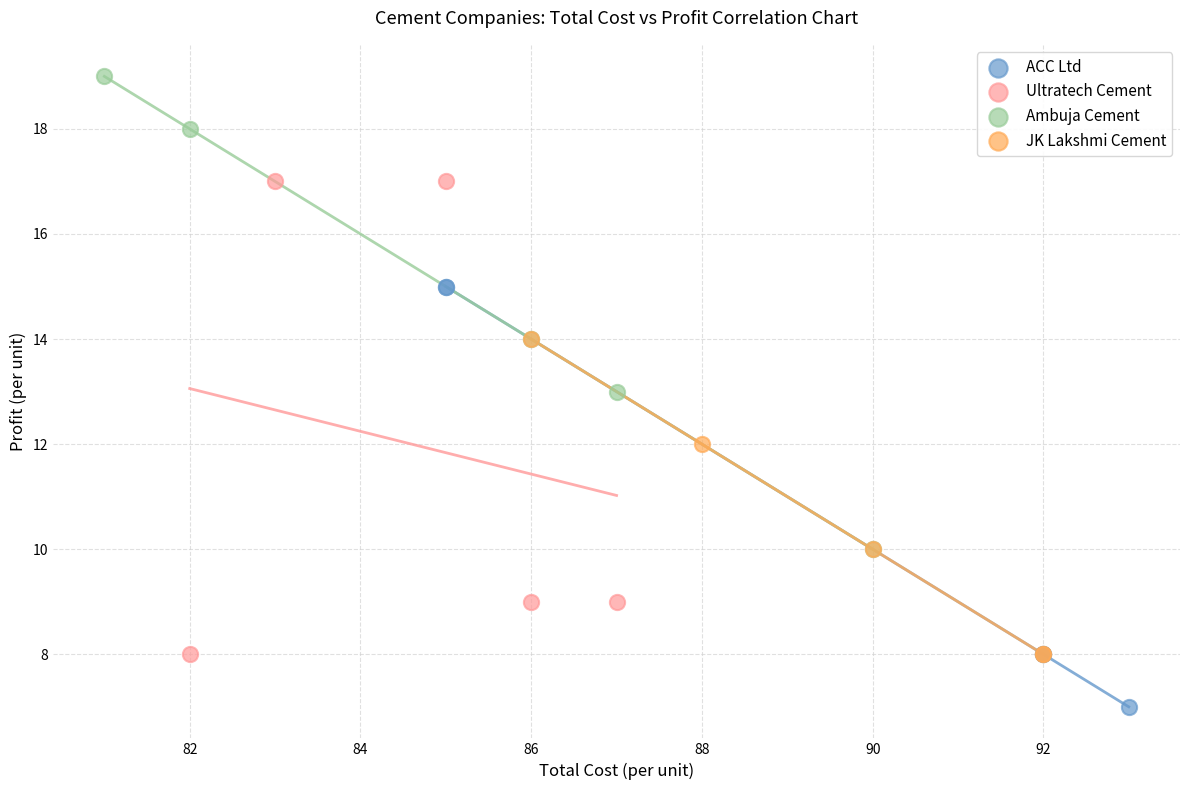

Which series reaches the minimum Y coordinate?

ACC Ltd